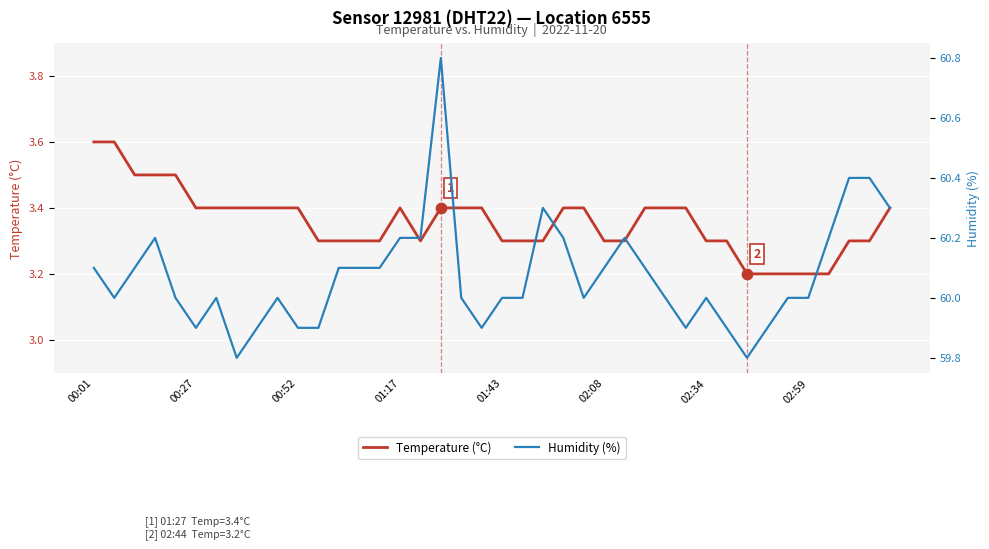

What are all the series names shown in the legend?

Temperature (°C), Humidity (%)